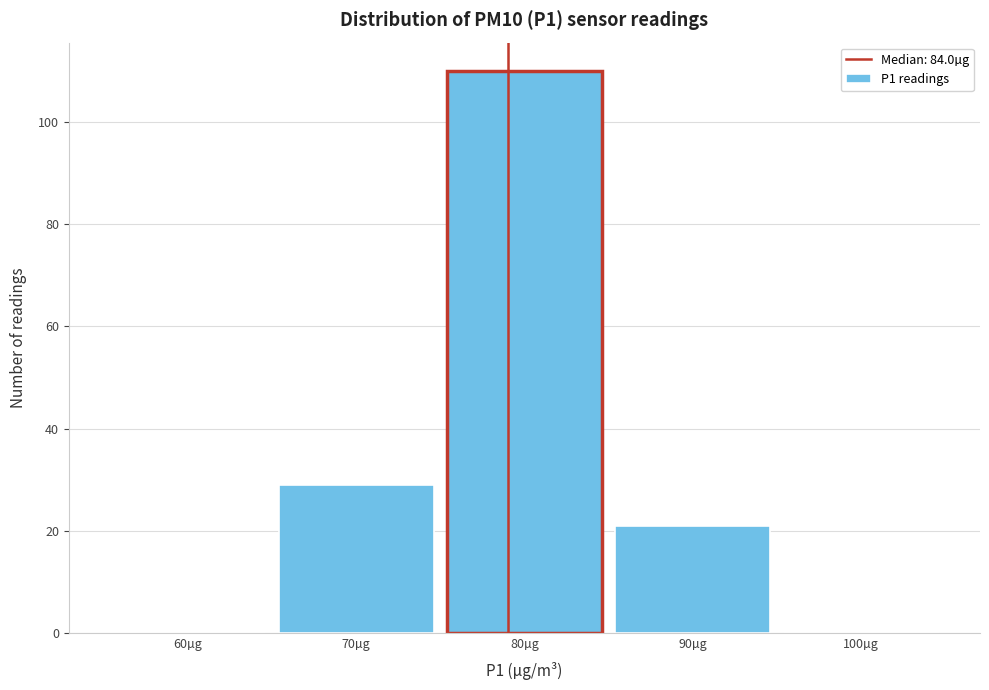

Reading left to right, extract all data points from this chart.

60µg=0	70µg=29	80µg=110	90µg=21	100µg=0